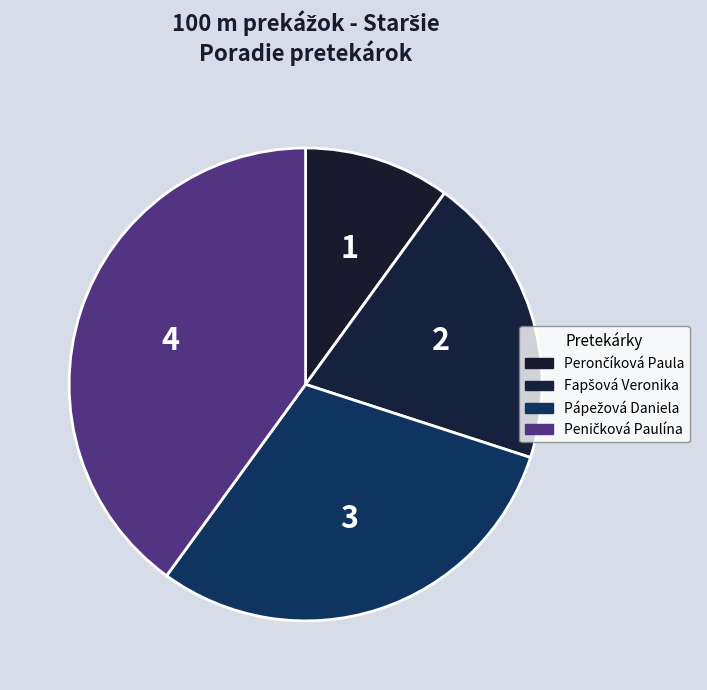

How many segments does this pie chart have?

4